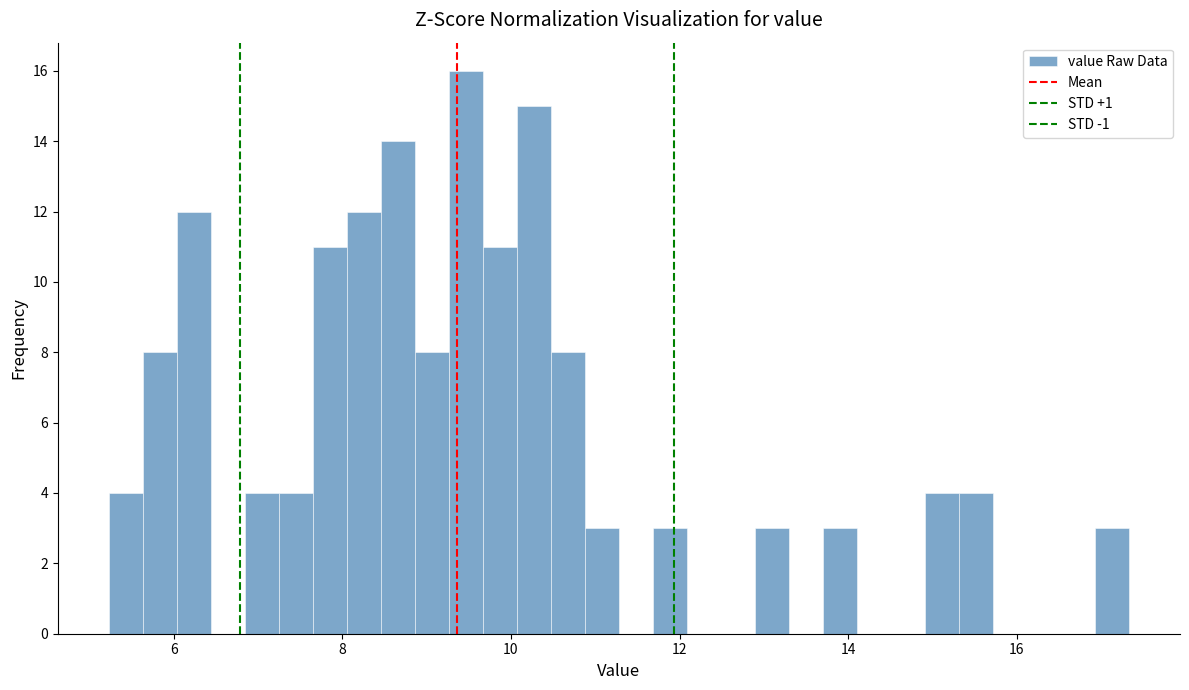

Around what value on the x-axis is the tallest bar? Give the approximate position of its centre, as read against the axis.

9.4